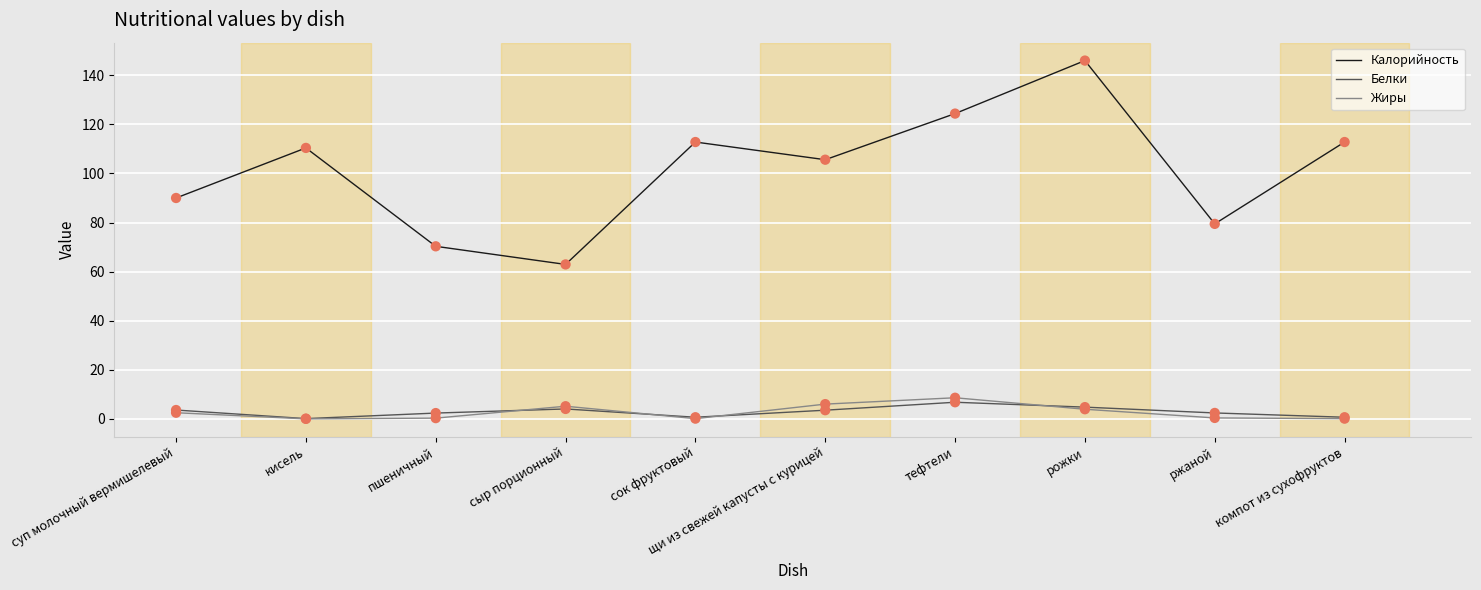

At how many categories does at least one series exceed 9?

10